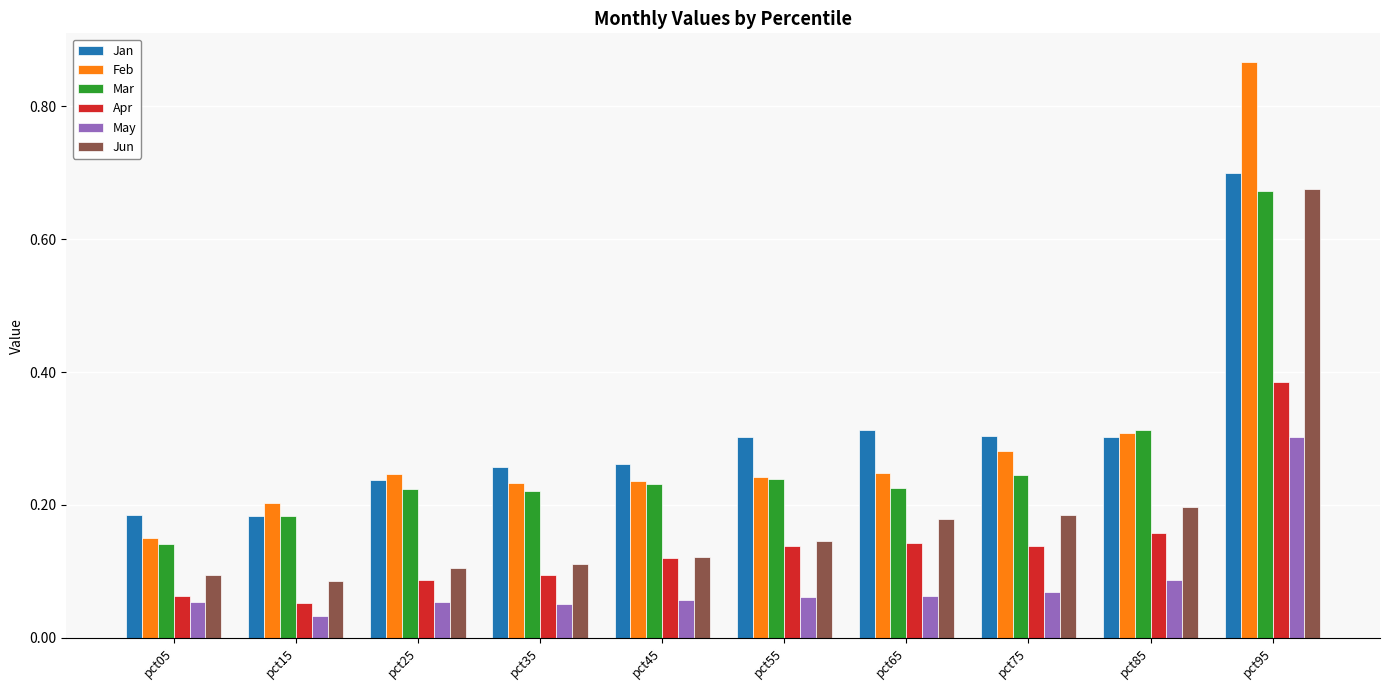

Is it true that Mar equals 0.3 at pct65?

False